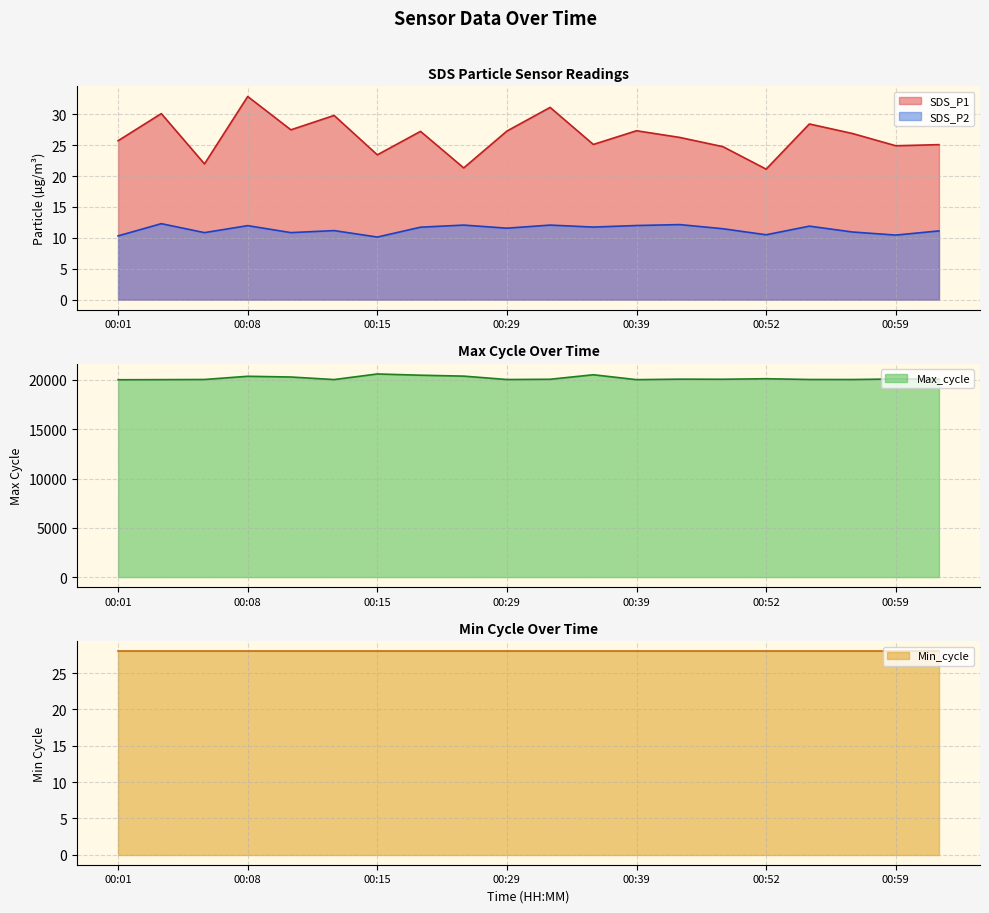

What is the minimum value for SDS_P1?

21.1